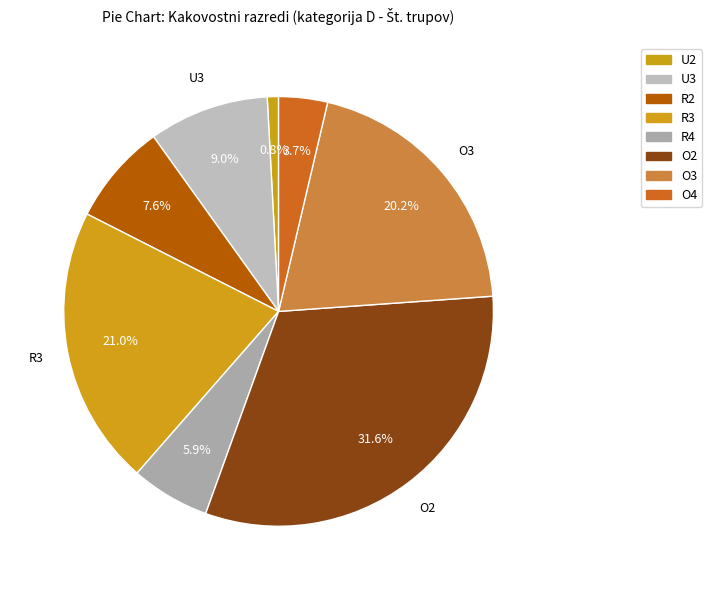

To the nearest percent, what is the difference between the U3 and O2 slice percentages?

23%